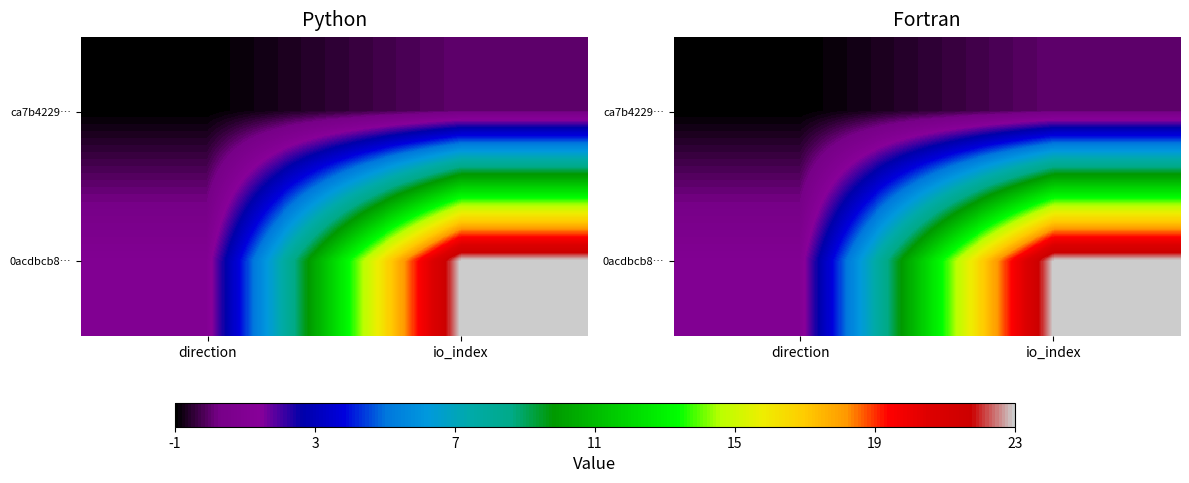

List the series in order of their overall mean, highest first.

0acdbcb8…, ca7b4229…